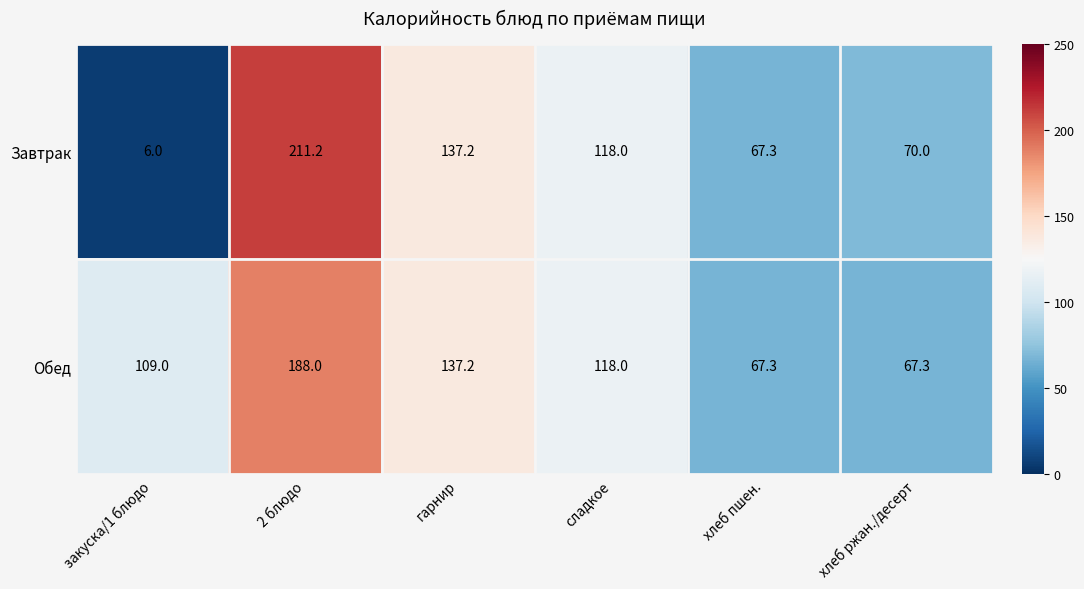

What is the greatest value displayed?

211.2